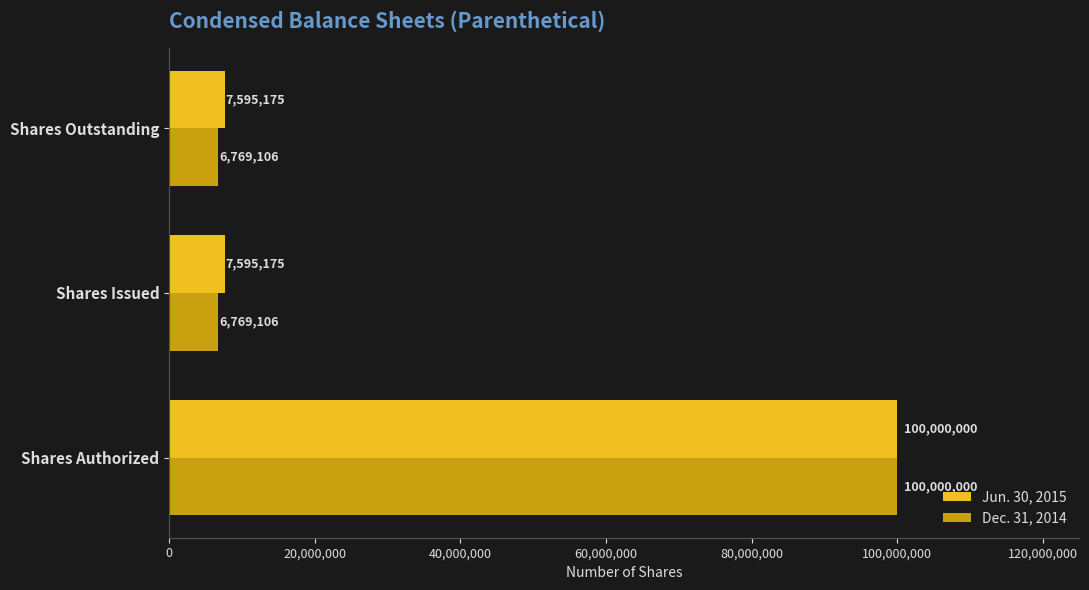

Which series has the widest spread of values?

Dec. 31, 2014